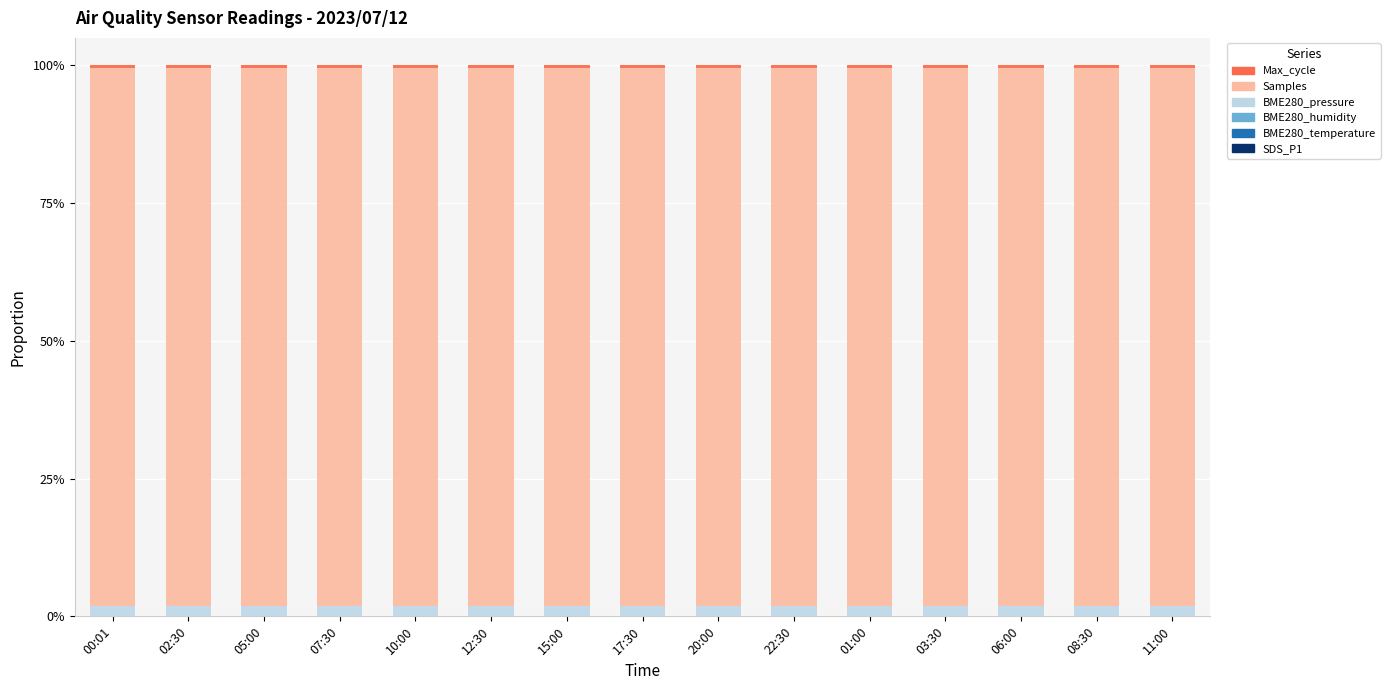

Which series has the largest range (max minus min)?

Samples